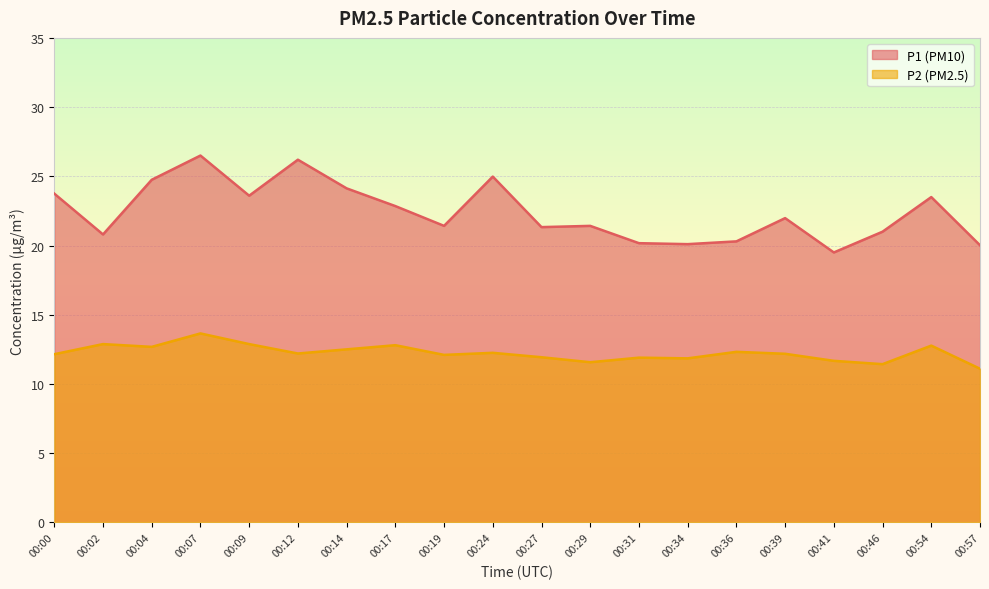

In P2, how many points are lower than both neighbors (excluding endpoints)?

6